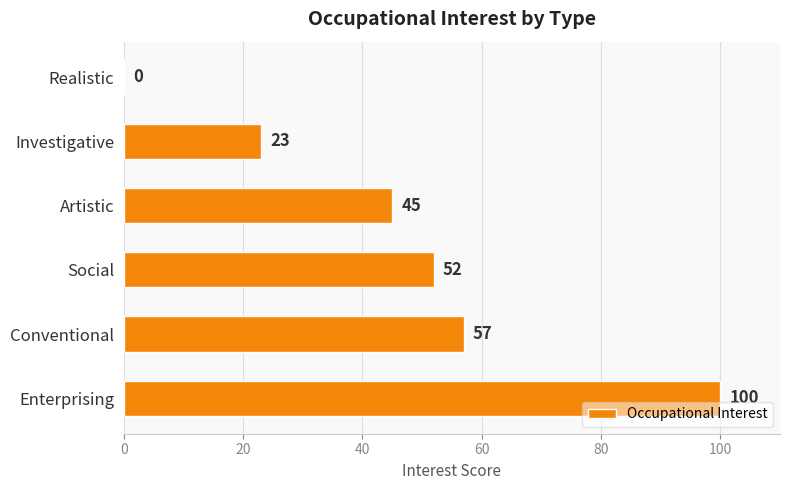

Are the bars horizontal?

Yes